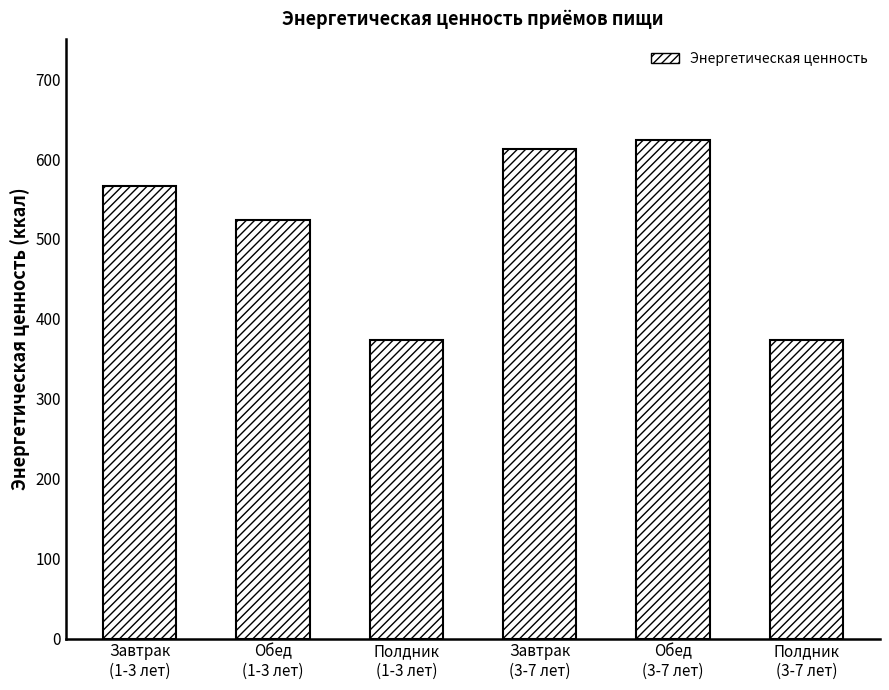

What is the difference between the values at Полдник
(1-3 лет) and Завтрак
(3-7 лет)?

239.3